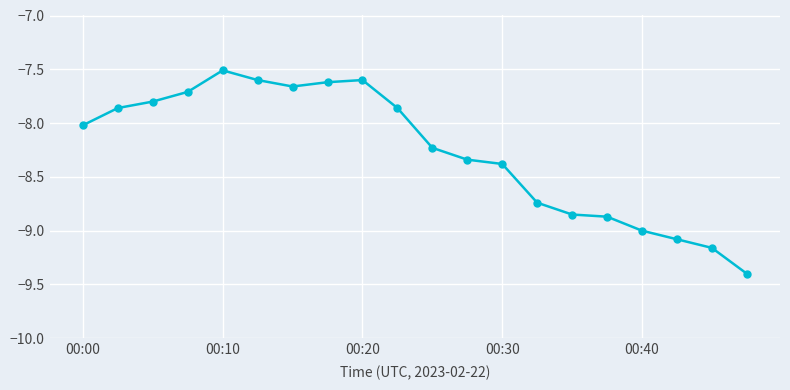

True or false: there are more than 0 points higher than both neighbors.

True